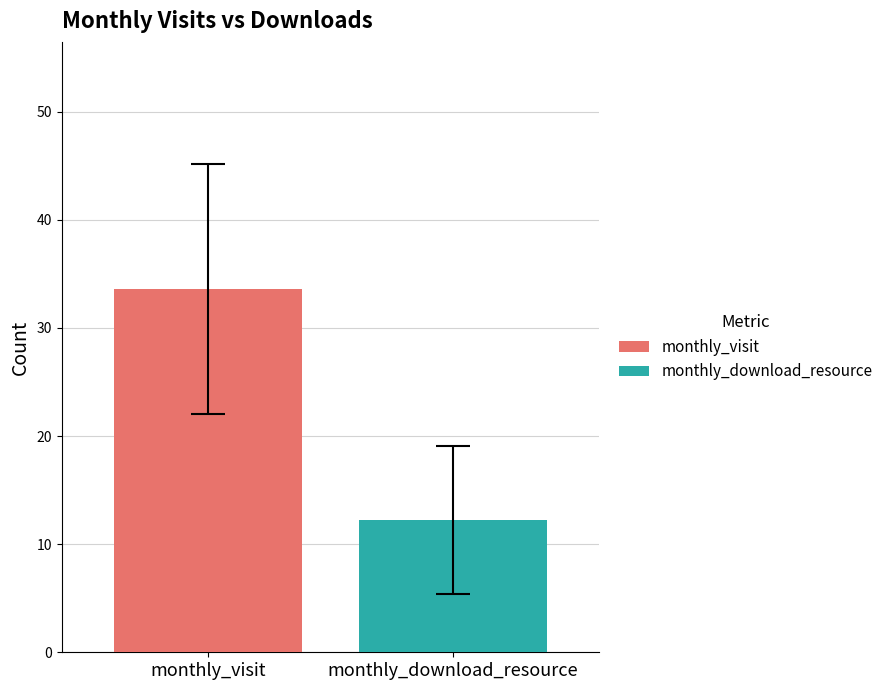

List the series in order of their overall mean, lowest first.

monthly_download_resource, monthly_visit